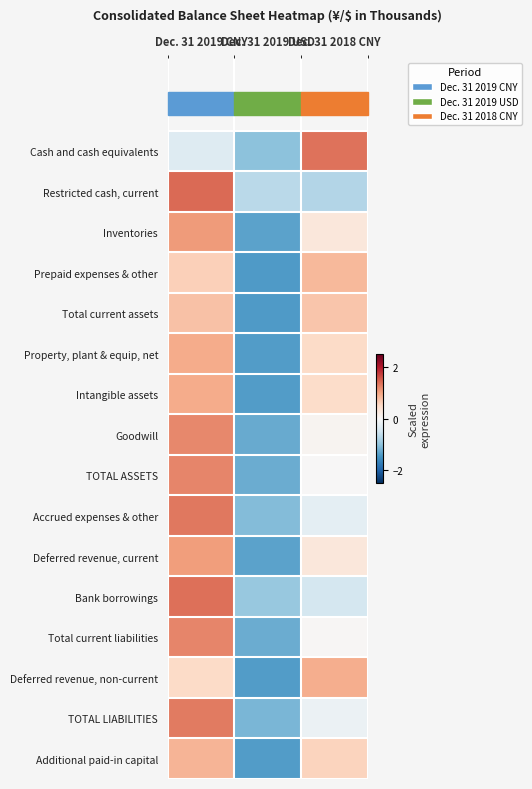

Reading right to left, transcribe all the data shown in this chart.

Cash and cash equivalents: Dec. 31 2018 CNY=1.4	Dec. 31 2019 USD=-1.0	Dec. 31 2019 CNY=-0.3
Restricted cash, current: Dec. 31 2018 CNY=-0.7	Dec. 31 2019 USD=-0.7	Dec. 31 2019 CNY=1.4
Inventories: Dec. 31 2018 CNY=0.3	Dec. 31 2019 USD=-1.3	Dec. 31 2019 CNY=1.1
Prepaid expenses & other: Dec. 31 2018 CNY=0.8	Dec. 31 2019 USD=-1.4	Dec. 31 2019 CNY=0.6
Total current assets: Dec. 31 2018 CNY=0.7	Dec. 31 2019 USD=-1.4	Dec. 31 2019 CNY=0.7
Property, plant & equip, net: Dec. 31 2018 CNY=0.5	Dec. 31 2019 USD=-1.4	Dec. 31 2019 CNY=0.9
Intangible assets: Dec. 31 2018 CNY=0.5	Dec. 31 2019 USD=-1.4	Dec. 31 2019 CNY=0.9
Goodwill: Dec. 31 2018 CNY=0.1	Dec. 31 2019 USD=-1.3	Dec. 31 2019 CNY=1.2
TOTAL ASSETS: Dec. 31 2018 CNY=0.0	Dec. 31 2019 USD=-1.2	Dec. 31 2019 CNY=1.2
Accrued expenses & other: Dec. 31 2018 CNY=-0.2	Dec. 31 2019 USD=-1.1	Dec. 31 2019 CNY=1.3
Deferred revenue, current: Dec. 31 2018 CNY=0.3	Dec. 31 2019 USD=-1.3	Dec. 31 2019 CNY=1.1
Bank borrowings: Dec. 31 2018 CNY=-0.4	Dec. 31 2019 USD=-1.0	Dec. 31 2019 CNY=1.4
Total current liabilities: Dec. 31 2018 CNY=0.0	Dec. 31 2019 USD=-1.2	Dec. 31 2019 CNY=1.2
Deferred revenue, non-current: Dec. 31 2018 CNY=0.9	Dec. 31 2019 USD=-1.4	Dec. 31 2019 CNY=0.5
TOTAL LIABILITIES: Dec. 31 2018 CNY=-0.2	Dec. 31 2019 USD=-1.1	Dec. 31 2019 CNY=1.3
Additional paid-in capital: Dec. 31 2018 CNY=0.6	Dec. 31 2019 USD=-1.4	Dec. 31 2019 CNY=0.8